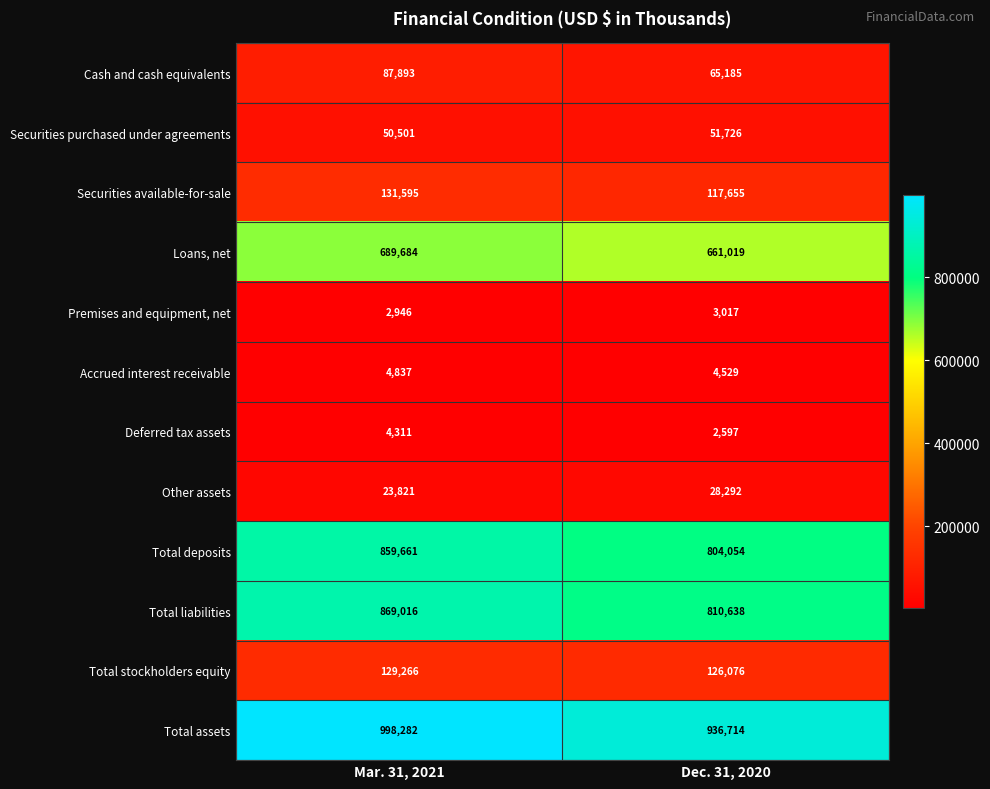

Which series has the largest range (max minus min)?

Total assets